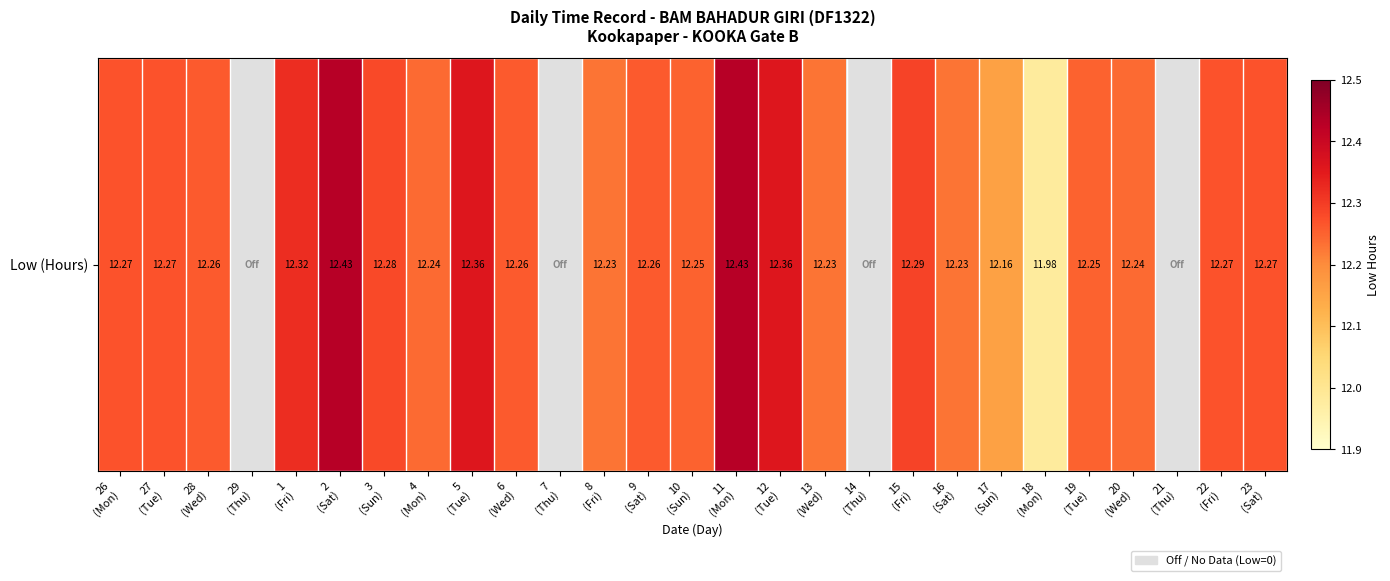

Which category has the highest value across all series?

2
(Sat)